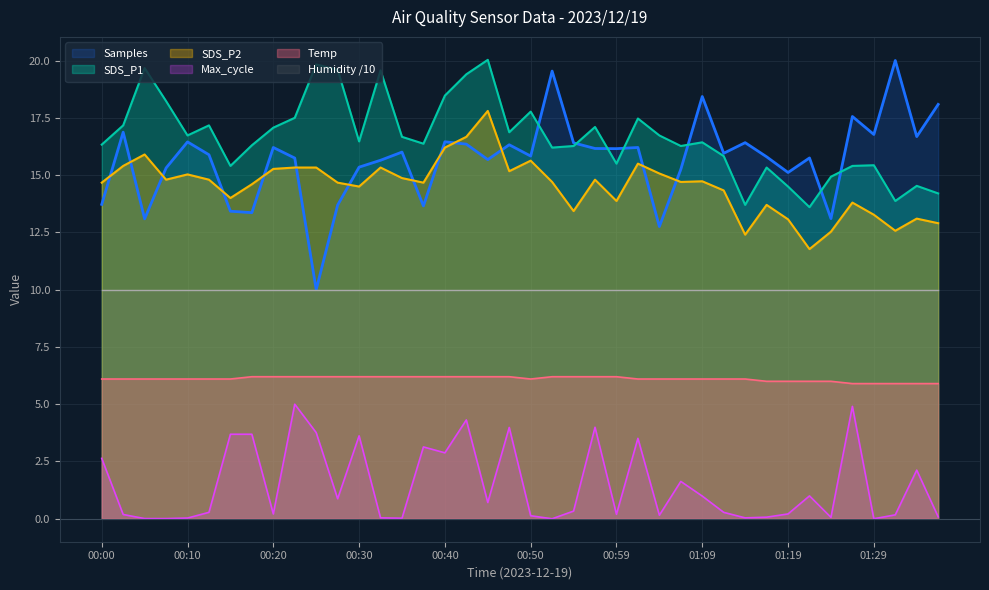

What is the sum of all SDS_P1 values?

665.9